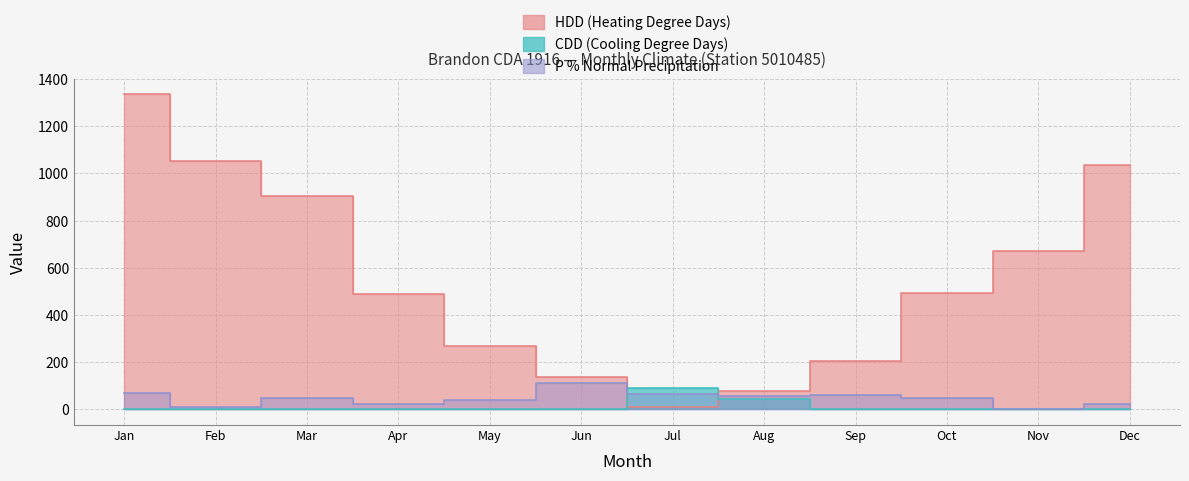

Which series ends up on top after the final intersection of P and CDD?

P